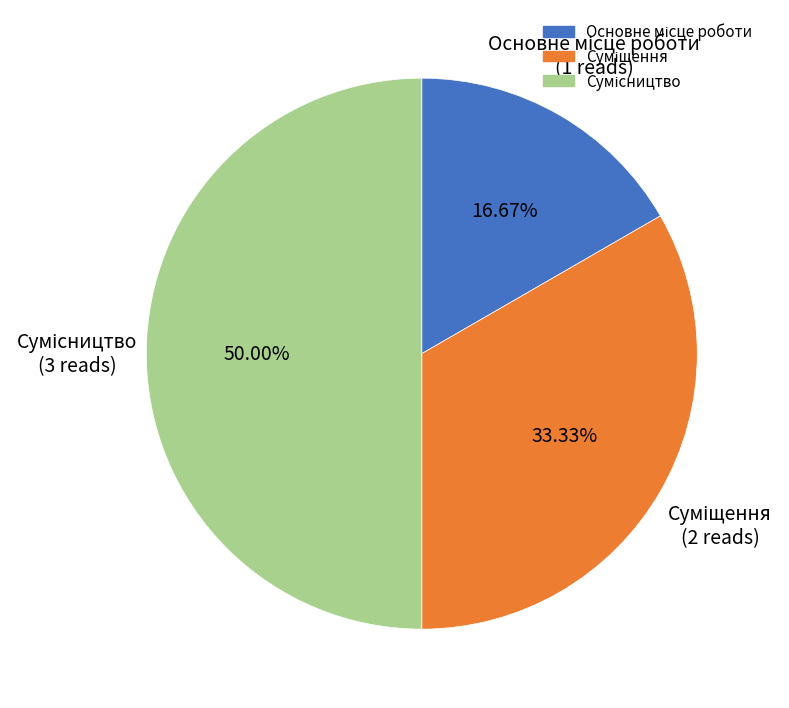

What percentage is the Основне місце роботи slice, to the nearest percent?

17%